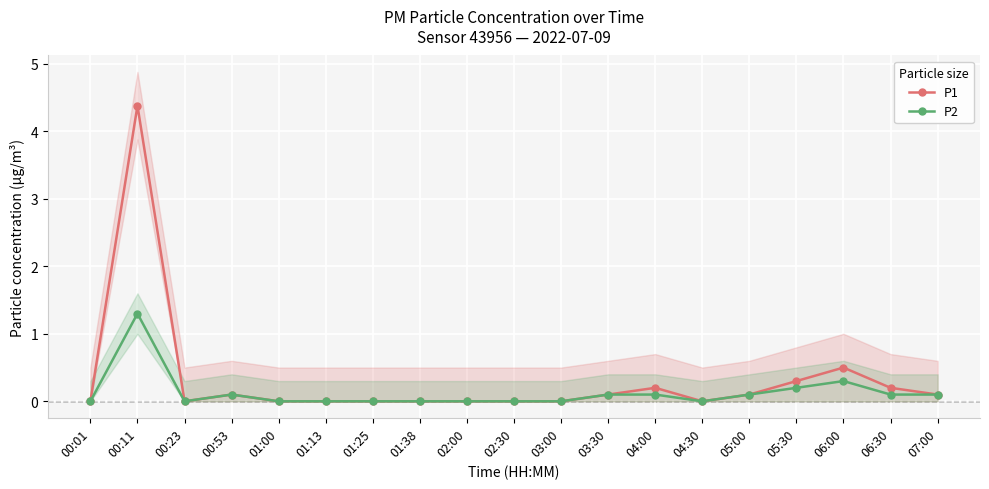

In P2, how many points are lower than both neighbors (excluding endpoints)?

2